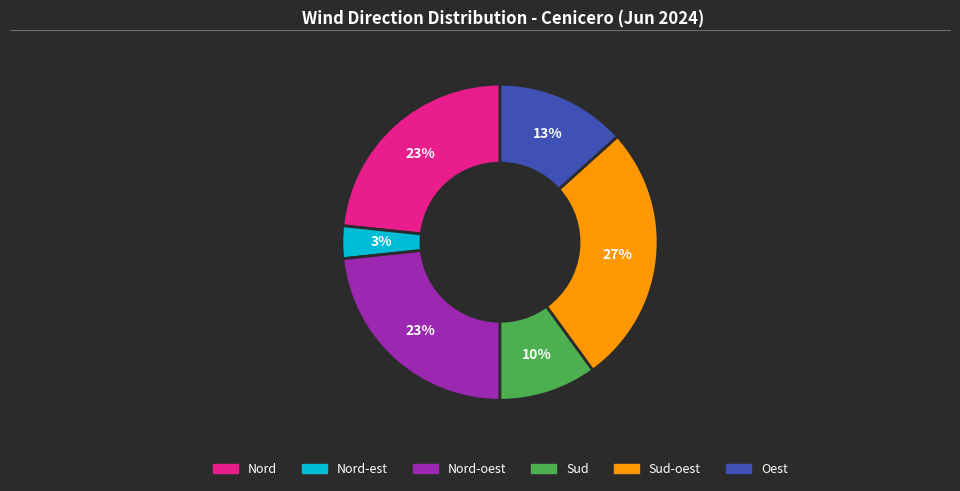

Does any single category account for the majority?

No